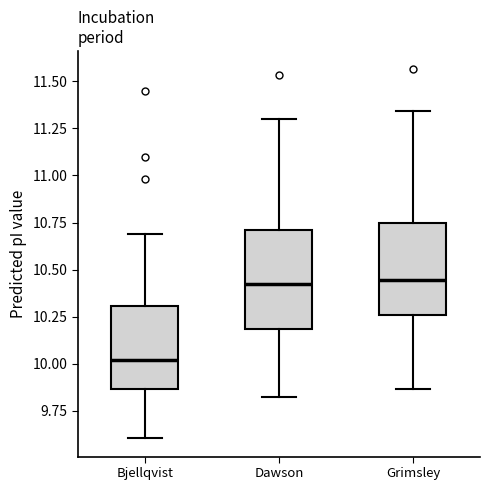

Where does the lower whisker of the box for Dawson end on the y-axis? The values are not printed on the chart, so give them approximately, as read against the axis.

9.80